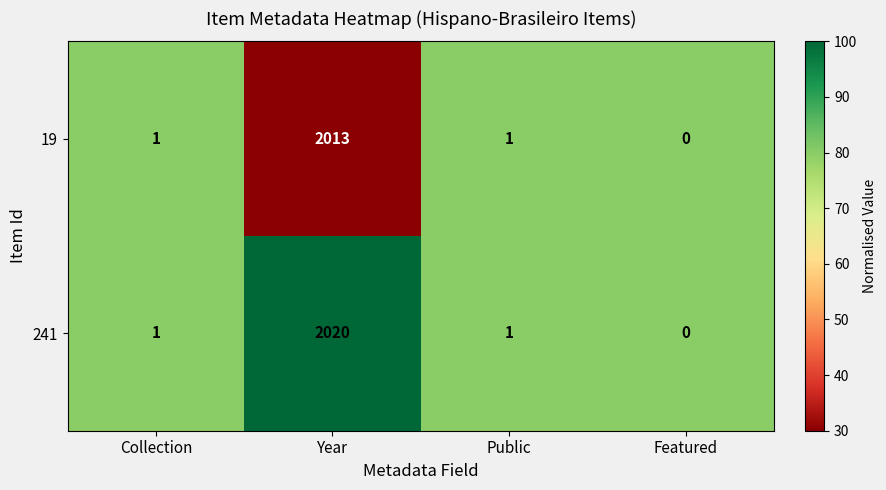

List the series in order of their overall mean, lowest first.

19, 241